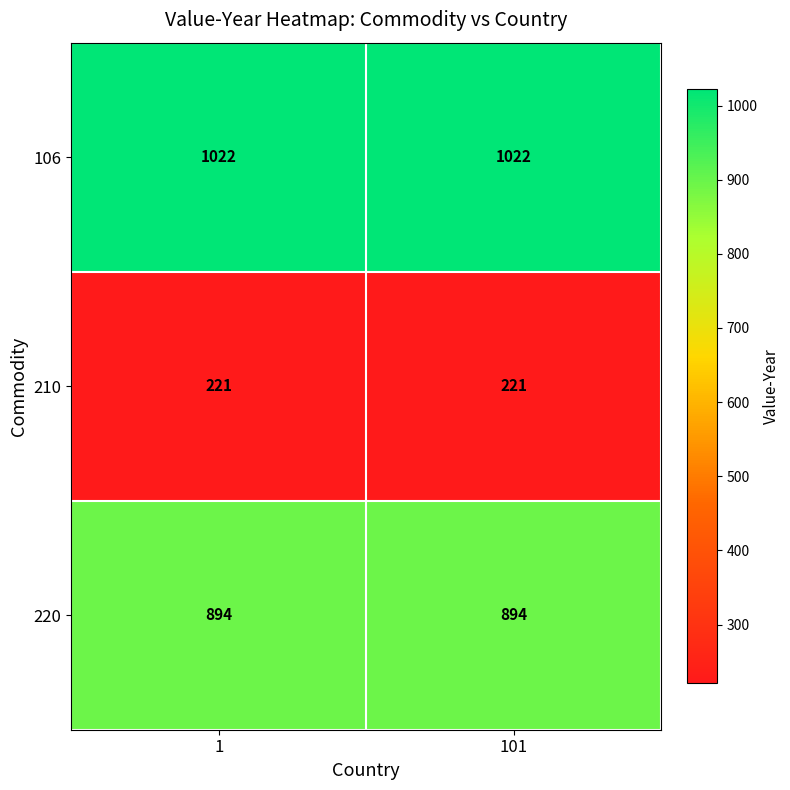

True or false: 210 has a value of 356 at 101.

False